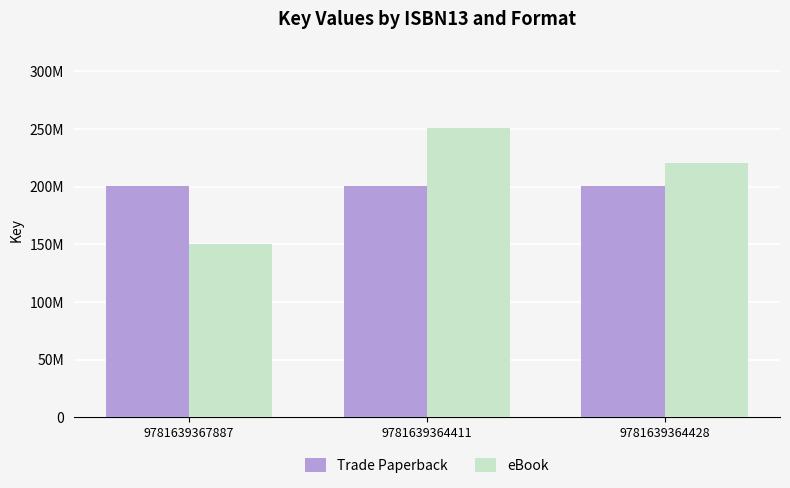

Is it true that Trade Paperback equals 260831600.3 at 9781639364411?

False